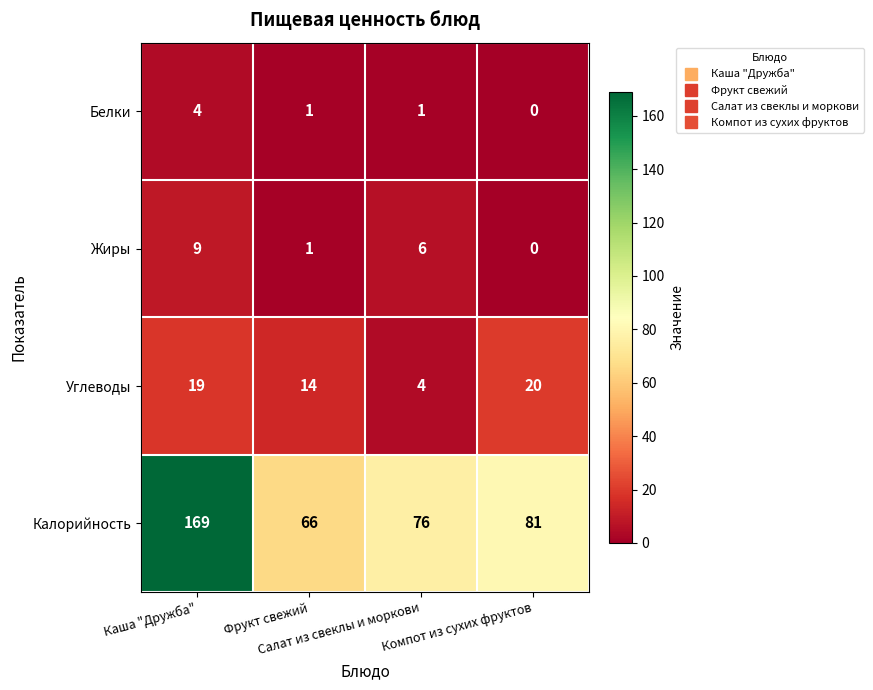

How many categories are shown in the chart?

4